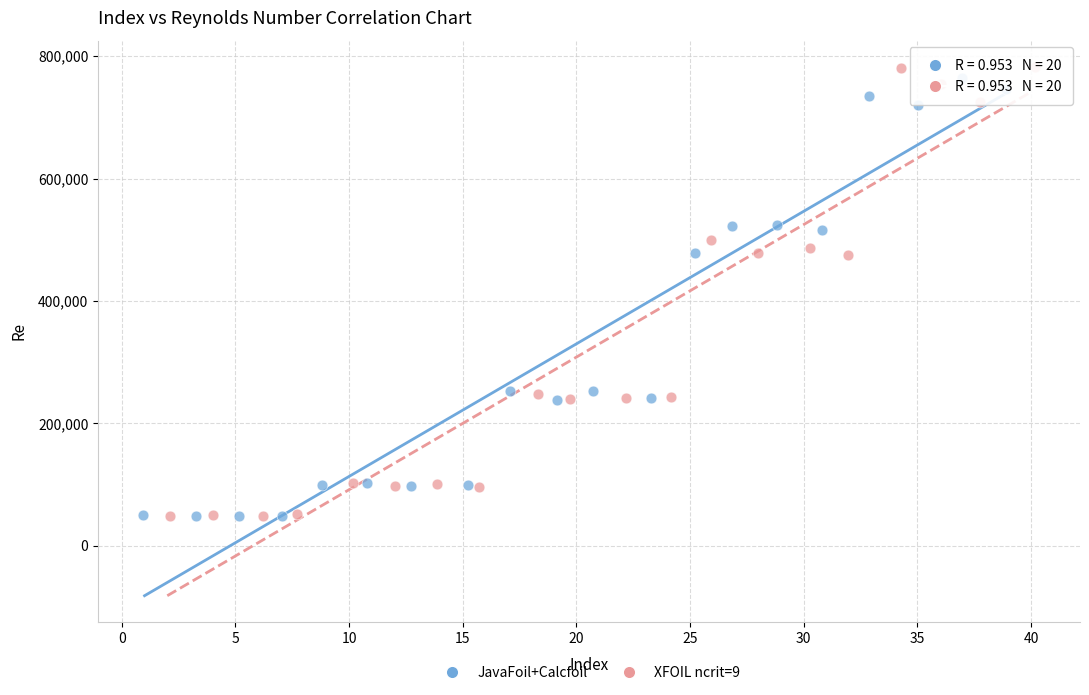

Which series has the largest Y range (max minus min)?

XFOIL ncrit=9